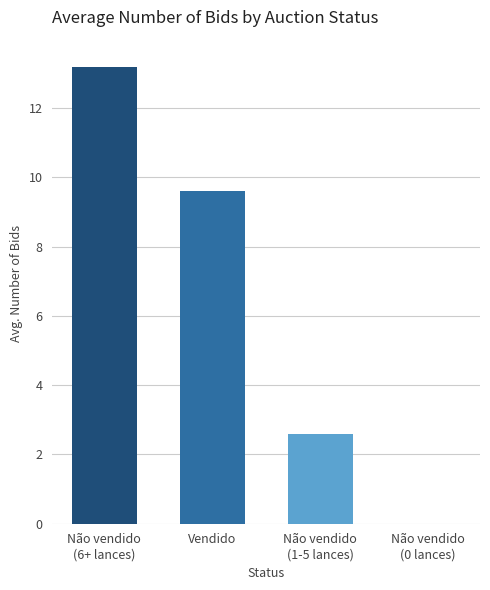

How many values exceed 9?

2